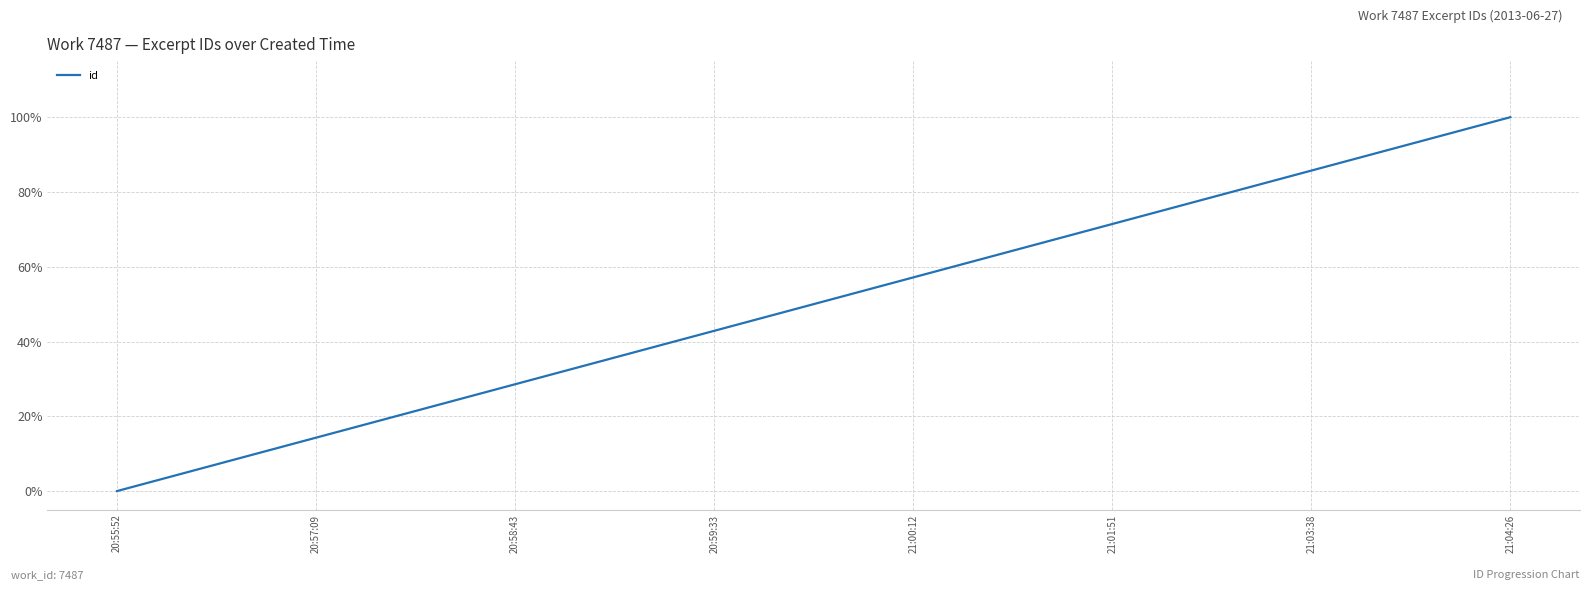

What is the approximate value at 20:58:43?

28.6